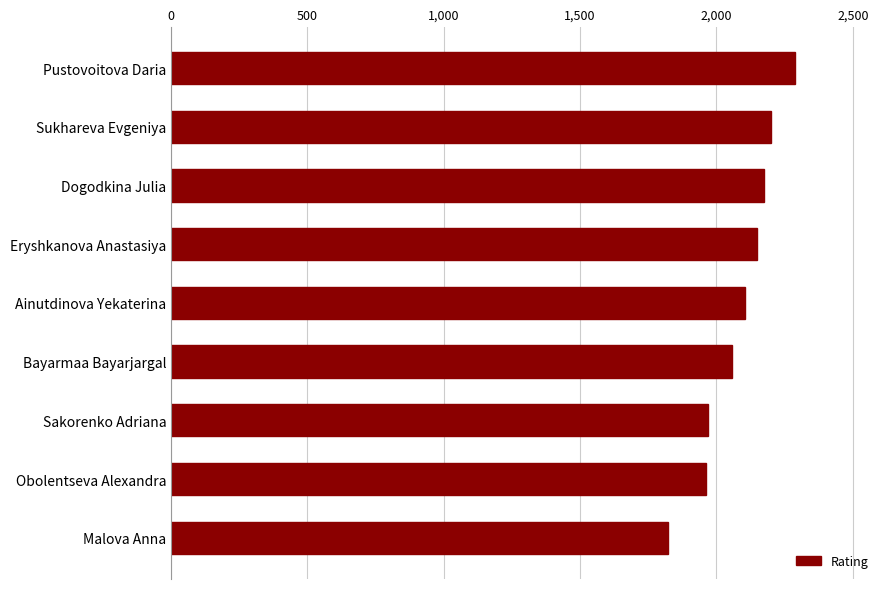

Does the chart contain any negative values?

No